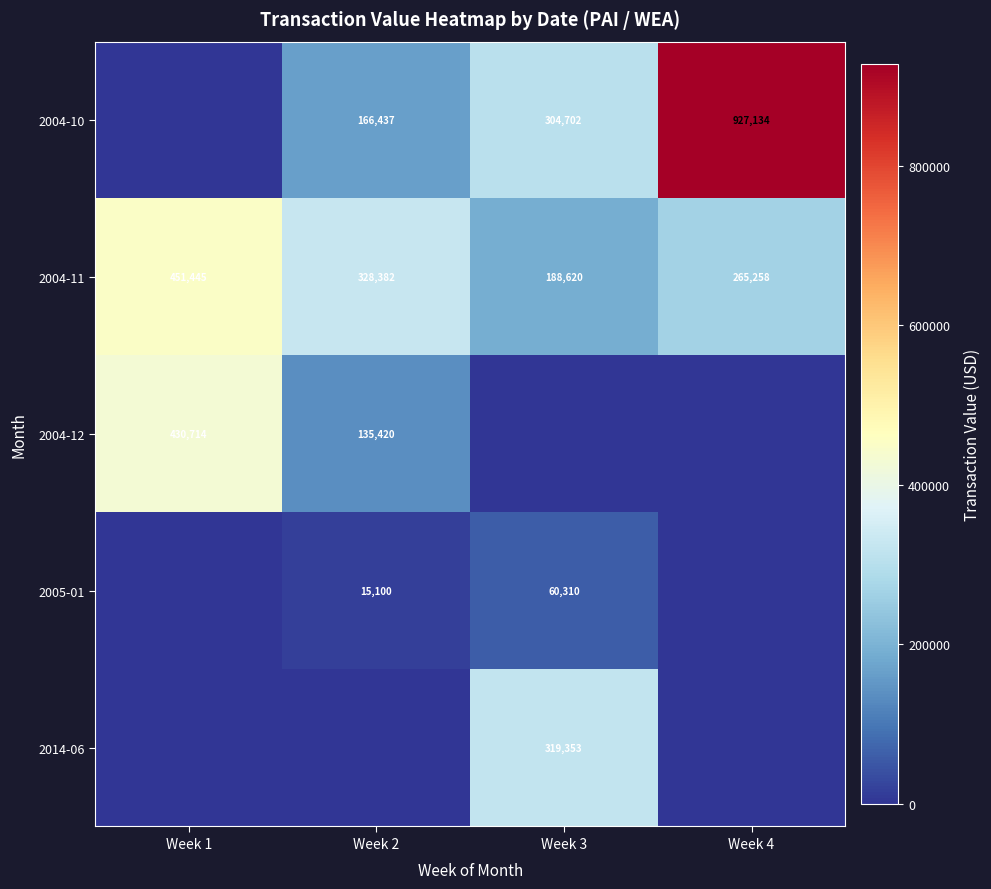

Is it true that 2004-12 equals 430714 at Week 1?

True